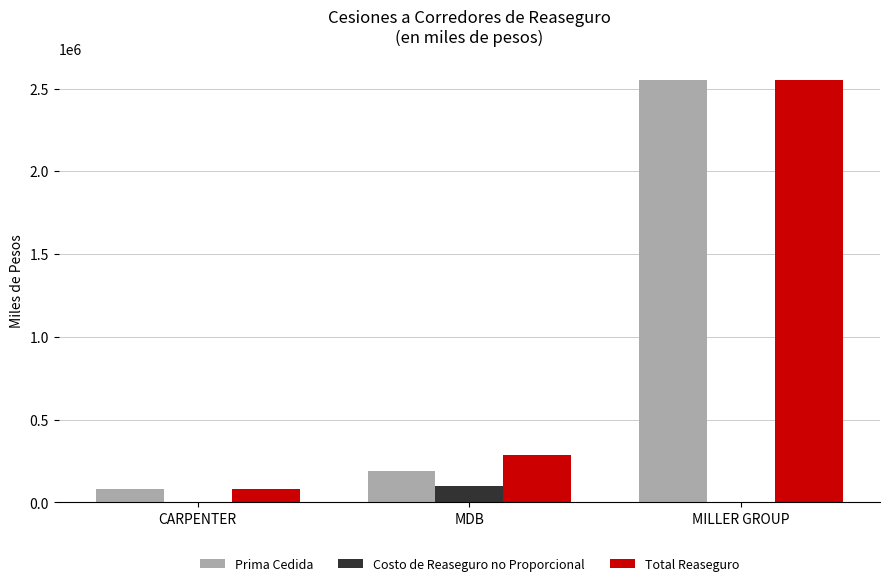

What is the sum of the Prima Cedida values at MDB and MILLER GROUP?

2739688